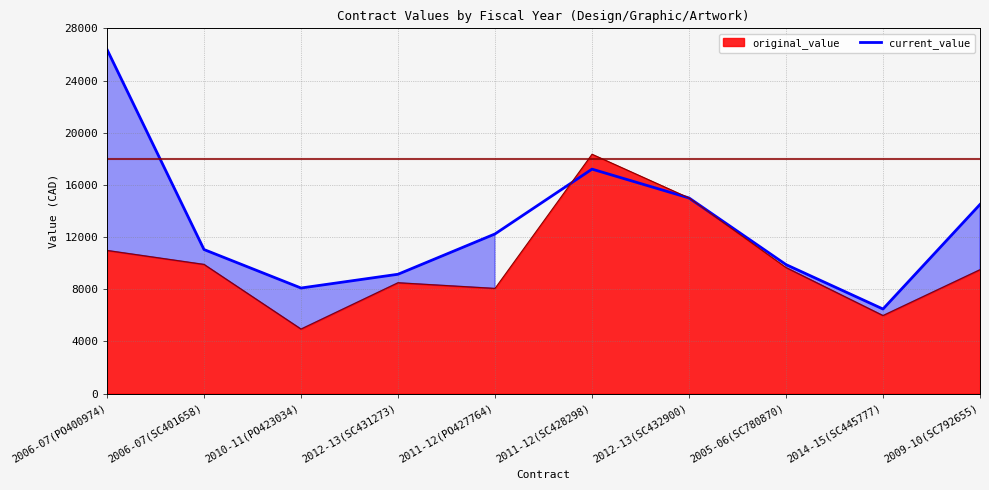

What is the sum of the current_value values at 2006-07(PO400974) and 2011-12(PO427764)?

38621.0